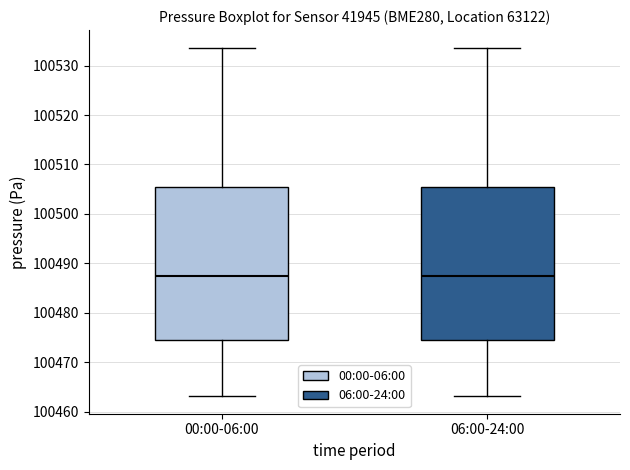

Where does the median line of the box for 06:00-24:00 sit on the y-axis? The values are not printed on the chart, so give them approximately, as read against the axis.

100488